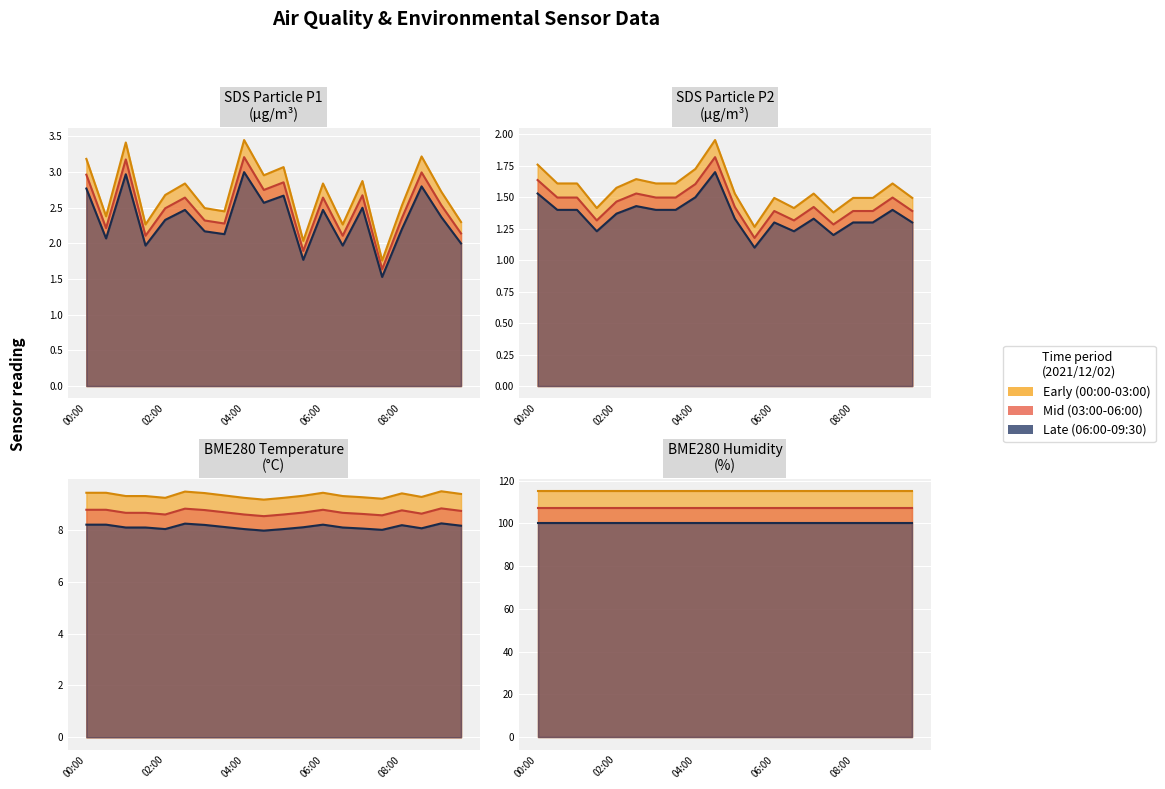

Does the chart display data point markers on the line(s)?

No